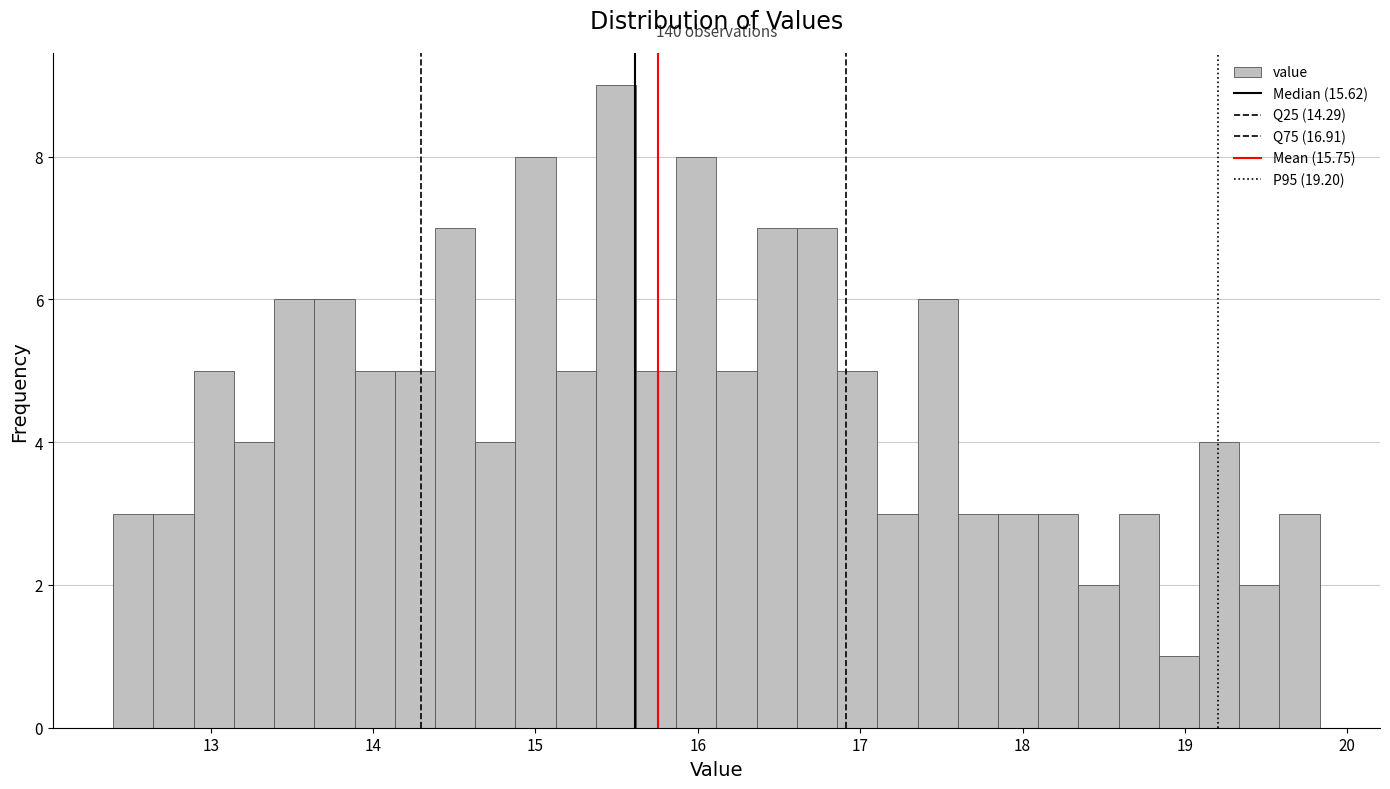

Read against the x-axis, roughly where is the centre of the tallest bar?

15.5